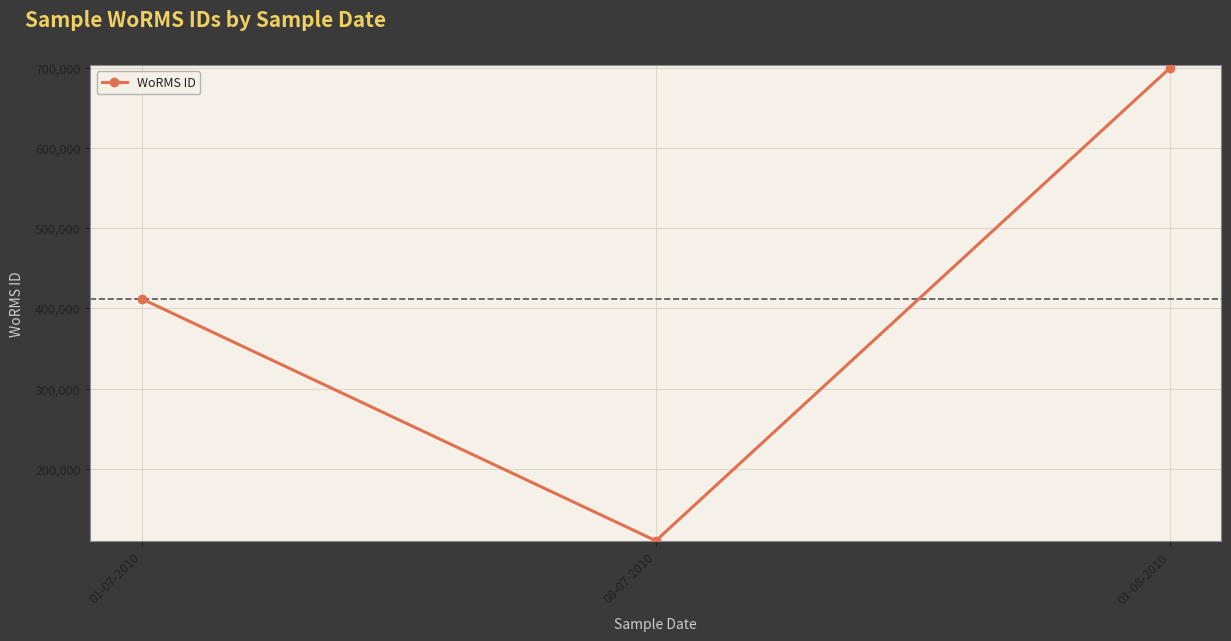

How many lines are shown in the chart?

1